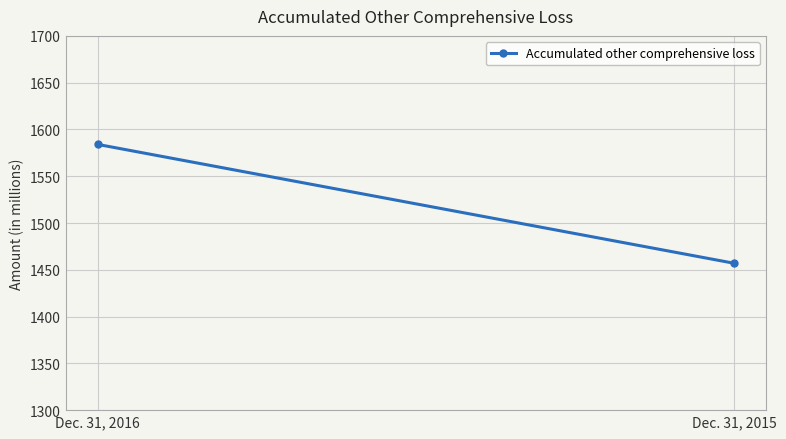

What is the maximum value shown in the chart?

1584